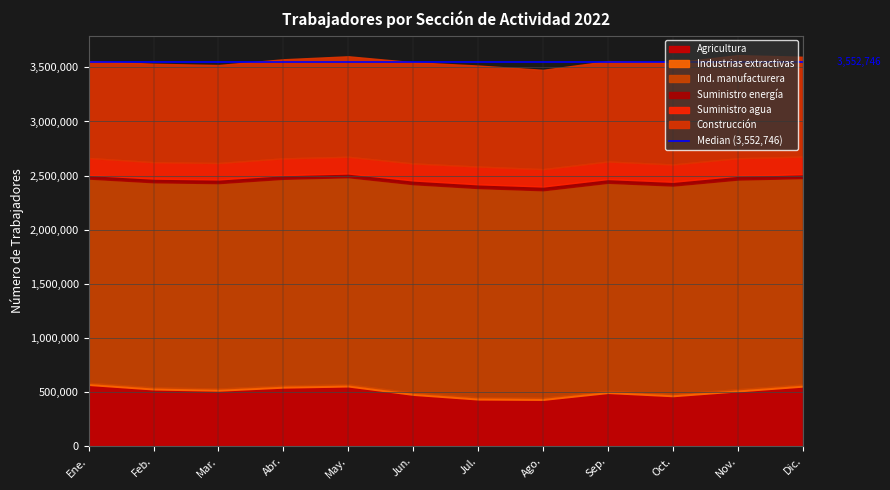

At how many categories does at least one series exceed 1640945?

12